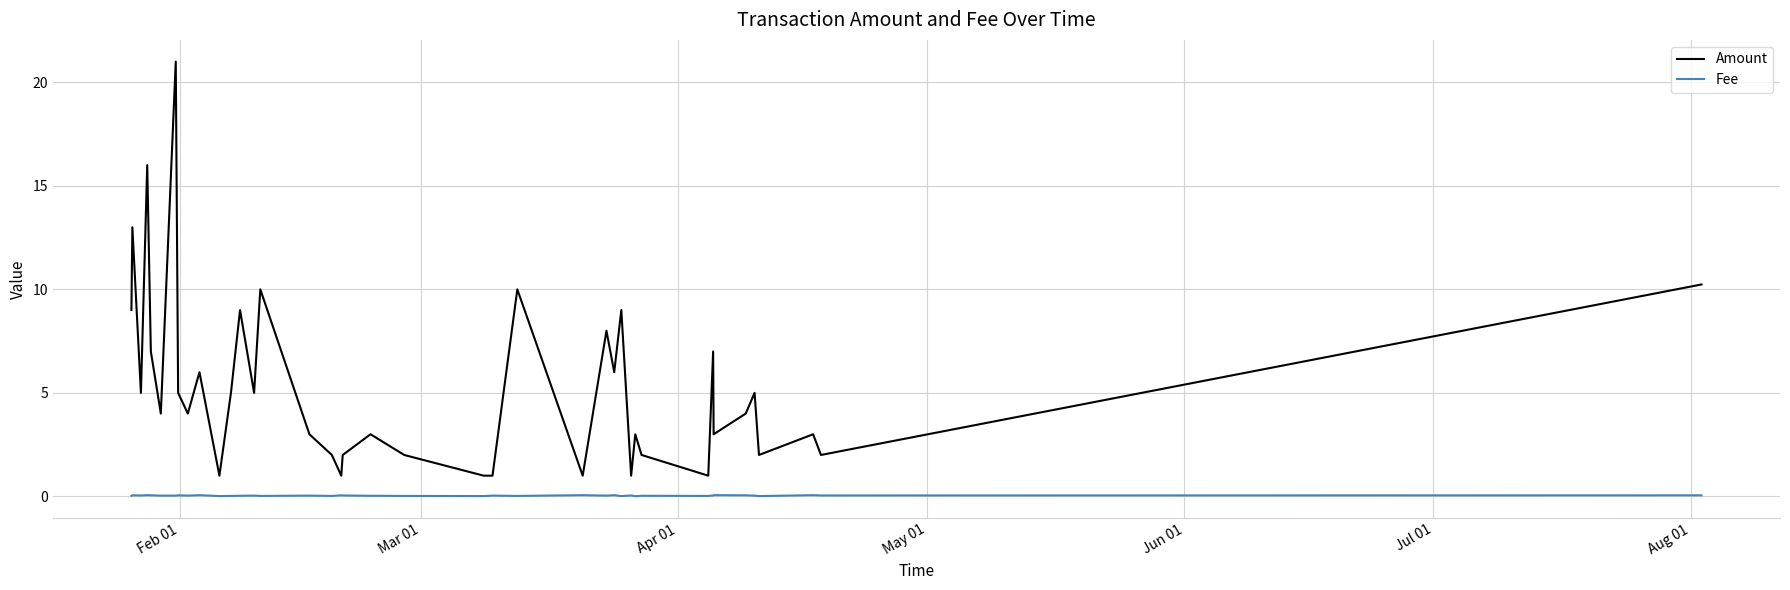

List the series in order of their overall mean, highest first.

Amount, Fee